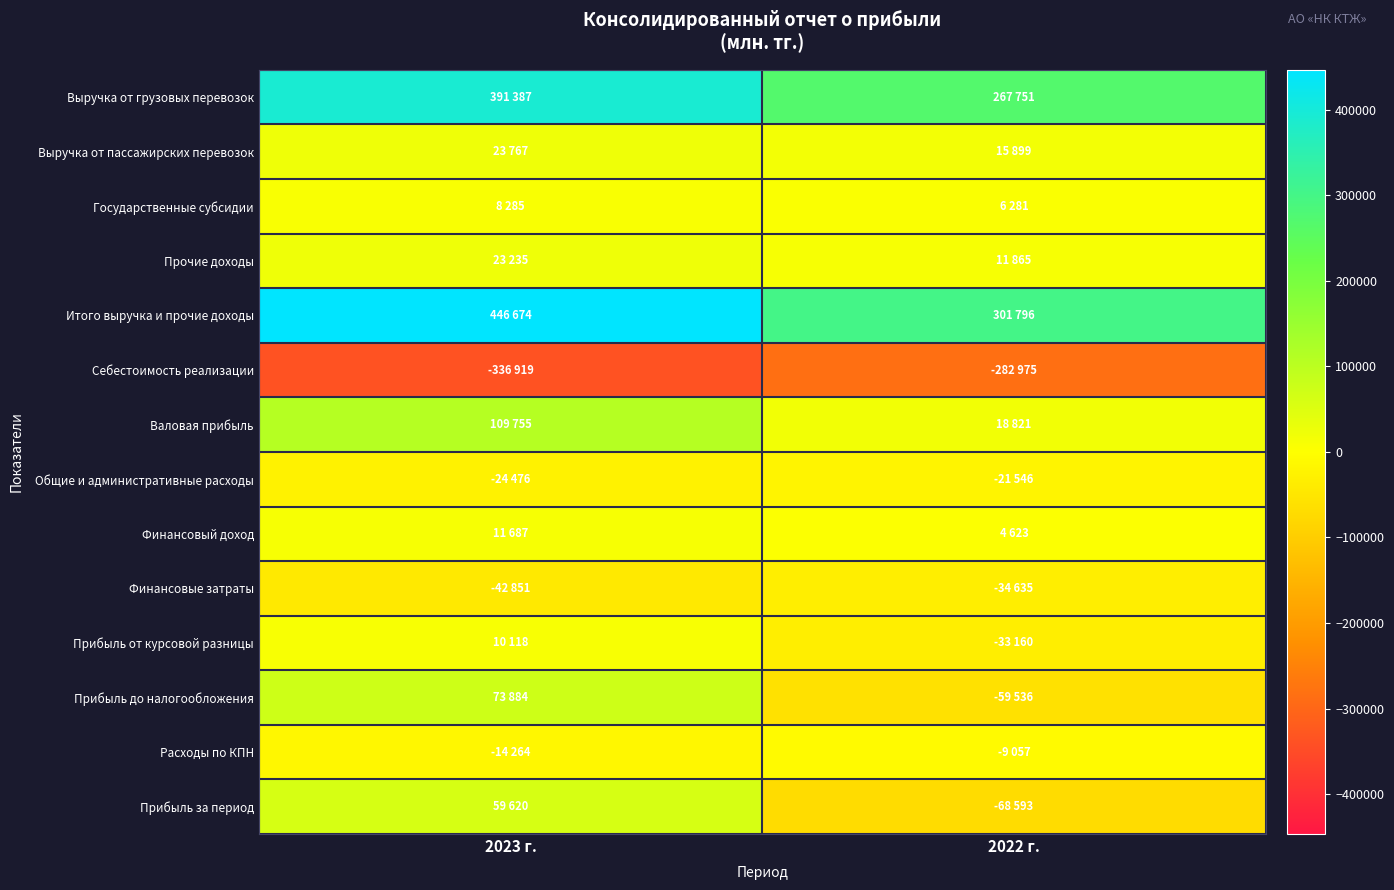

Which series has the widest spread of values?

Итого выручка и прочие доходы